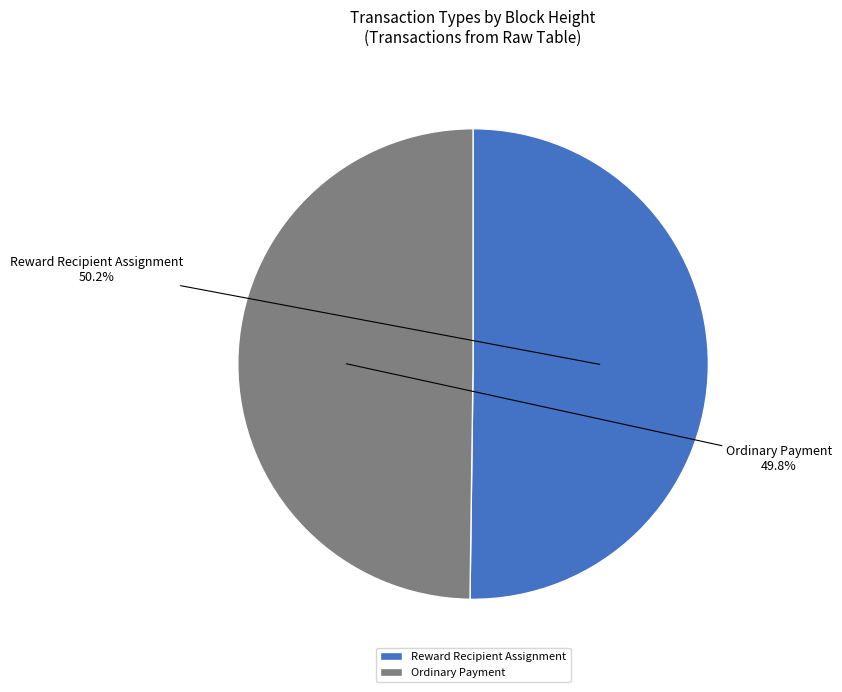

What percentage do Ordinary Payment and Reward Recipient Assignment together represent?

100.0%